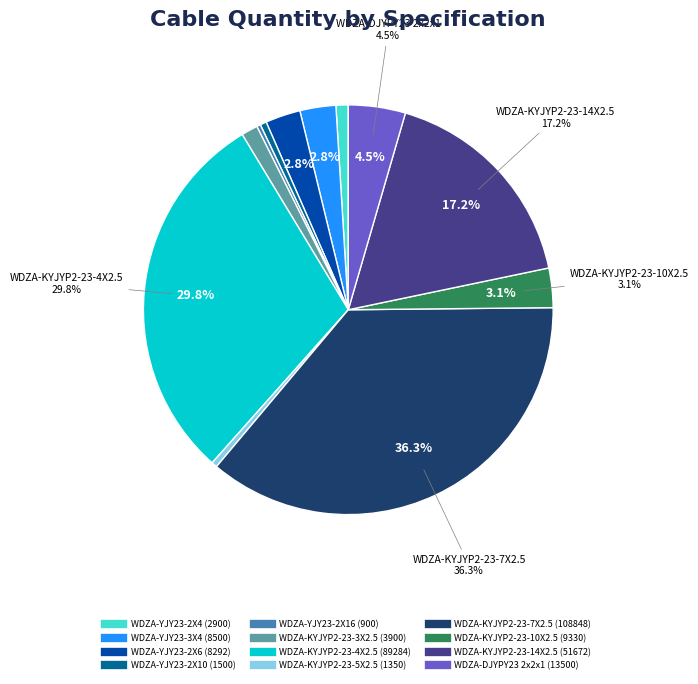

Is there any slice that represents more than half of the pie?

No